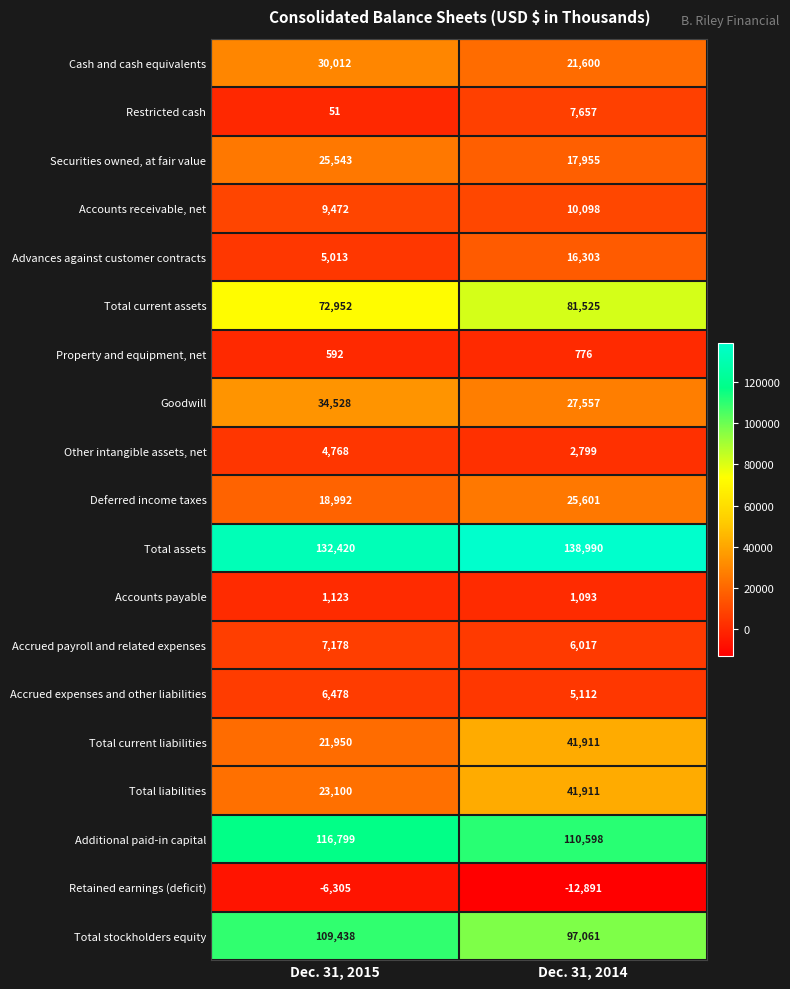

Is the value of Total assets at Dec. 31, 2015 greater than the value of Accounts receivable, net at Dec. 31, 2014?

Yes